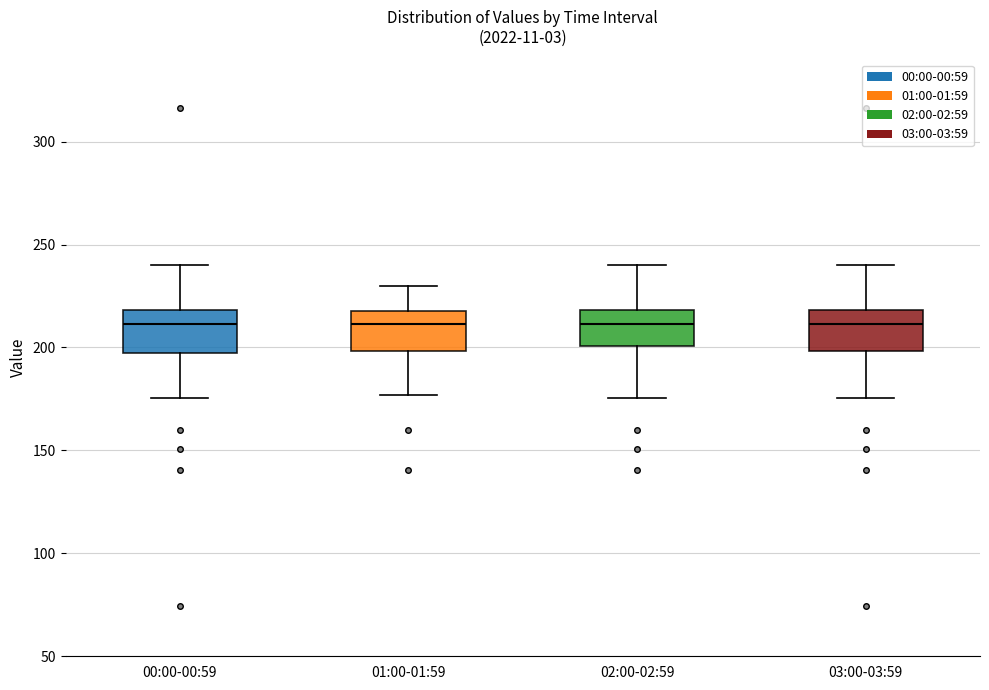

Where does the median line of the box for 00:00-00:59 sit on the y-axis? The values are not printed on the chart, so give them approximately, as read against the axis.

210